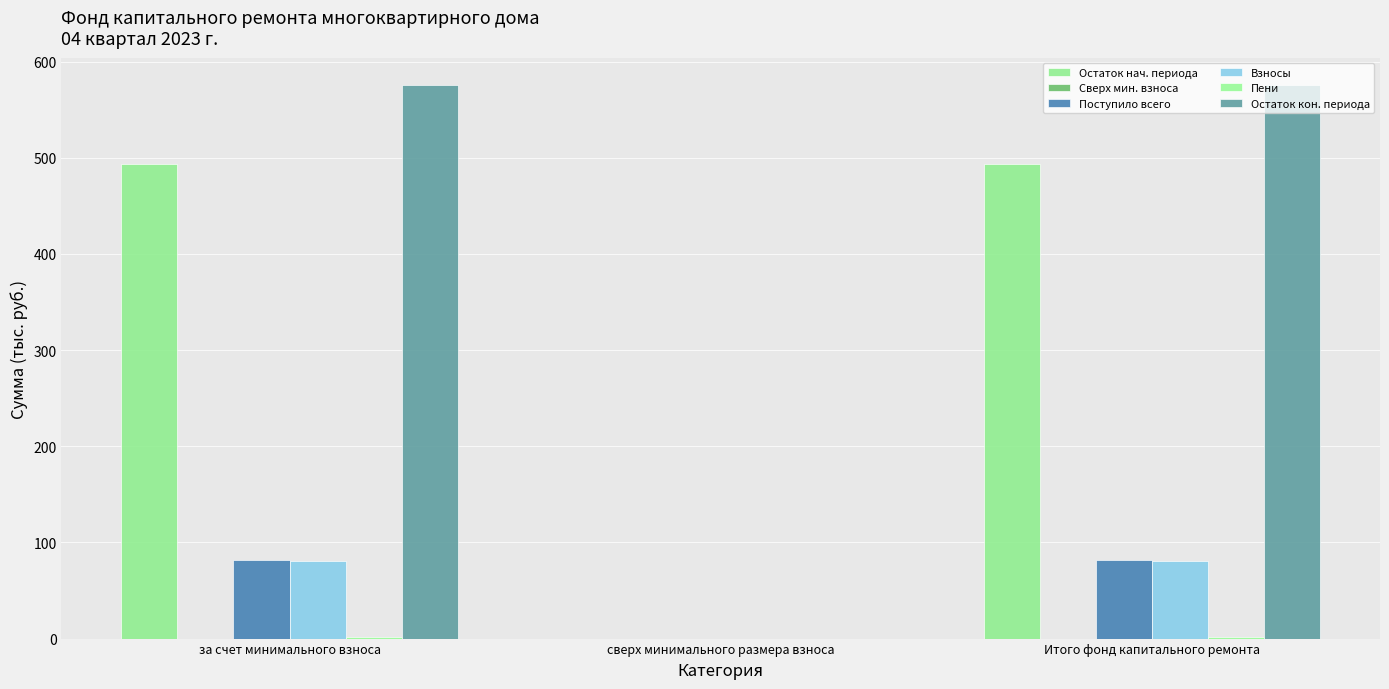

What is the label of the 3rd bar from the left?

Итого фонд капитального ремонта